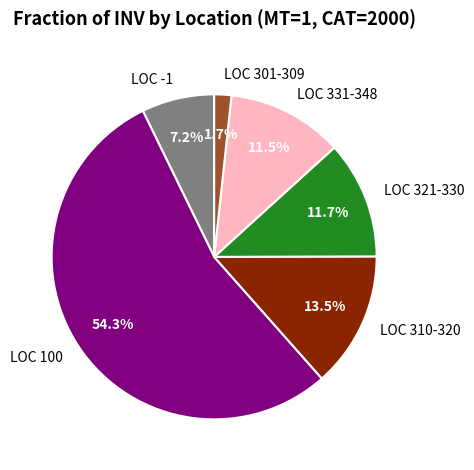

Does LOC 100 represent more than half of the total?

Yes